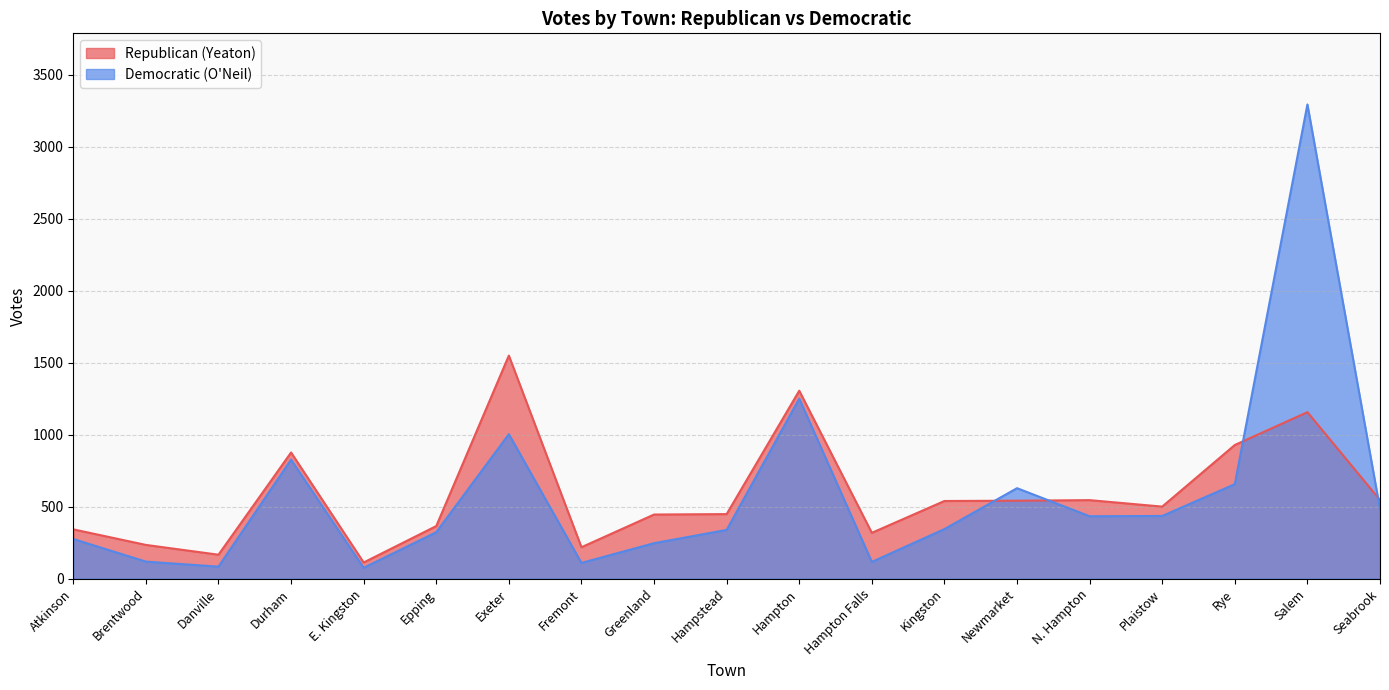

Where do Republican (Yeaton) and Democratic (O'Neil) first cross each other?

Kingston and Newmarket